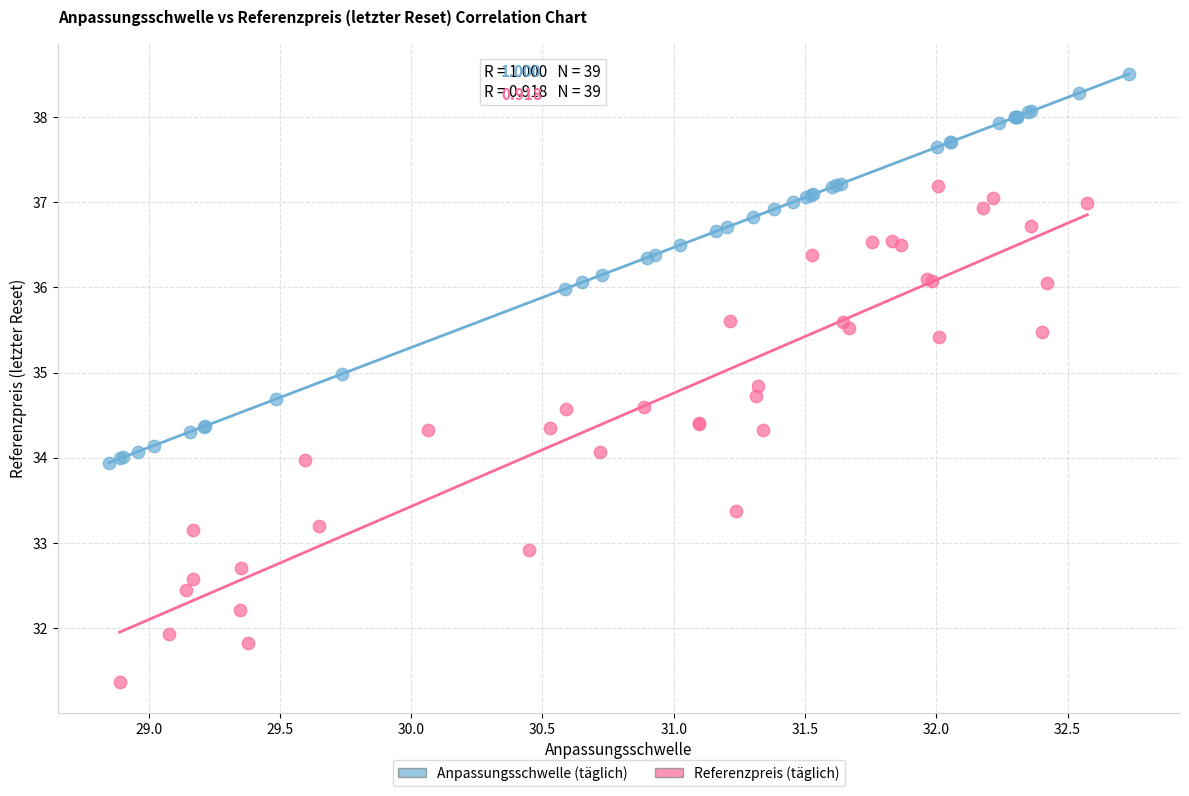

What are all the series names shown in the legend?

Anpassungsschwelle (täglich), Referenzpreis (täglich)